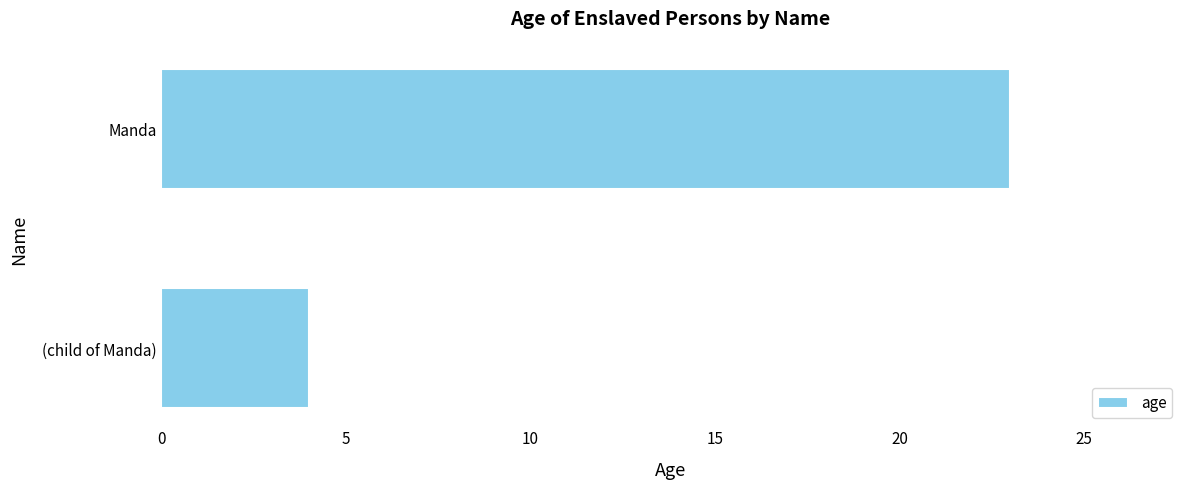

The chart shows a value of 4 at (child of Manda). True or false?

True